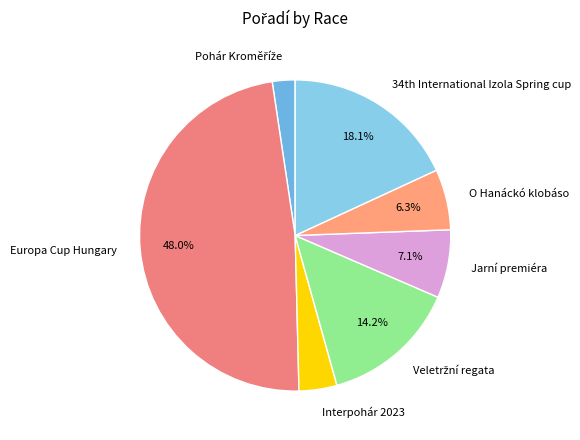

What is the total percentage of O Hanáckó klobáso and Jarní premiéra?

13.4%